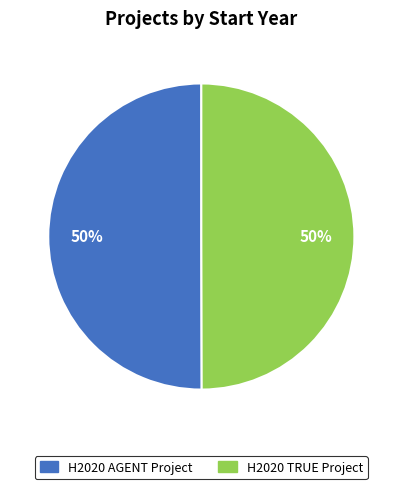

To the nearest percent, what is the combined percentage of H2020 AGENT Project and H2020 TRUE Project?

100%